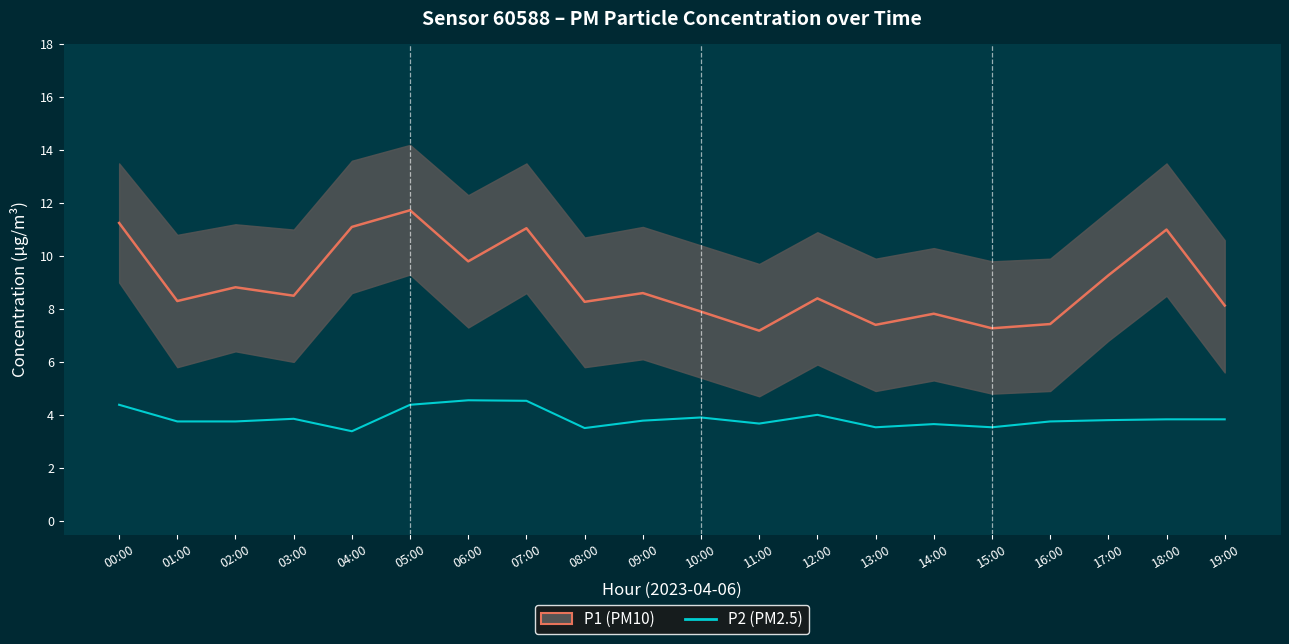

Reading left to right, what are all the values shown in this chart?

P1: 00:00=11.2	01:00=8.3	02:00=8.8	03:00=8.5	04:00=11.1	05:00=11.7	06:00=9.8	07:00=11.1	08:00=8.3	09:00=8.6	10:00=7.9	11:00=7.2	12:00=8.4	13:00=7.4	14:00=7.8	15:00=7.3	16:00=7.4	17:00=9.3	18:00=11.0	19:00=8.1
P2: 00:00=4.4	01:00=3.8	02:00=3.8	03:00=3.9	04:00=3.4	05:00=4.4	06:00=4.5	07:00=4.5	08:00=3.5	09:00=3.8	10:00=3.9	11:00=3.7	12:00=4.0	13:00=3.5	14:00=3.6	15:00=3.5	16:00=3.8	17:00=3.8	18:00=3.8	19:00=3.8